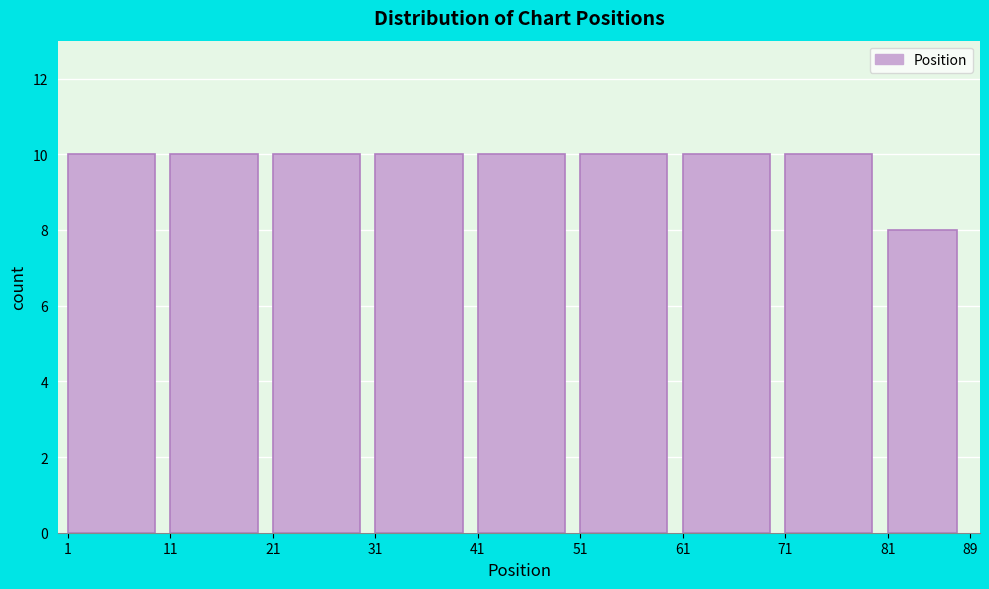

Reading left to right, transcribe this chart: for each bar, give the range it covers on the x-axis and its height. The values are not printed on the chart, so give them approximately, as read against the axis.

1 to 11: 10
11 to 21: 10
21 to 31: 10
31 to 41: 10
41 to 51: 10
51 to 61: 10
61 to 71: 10
71 to 81: 10
81 to 89: 8